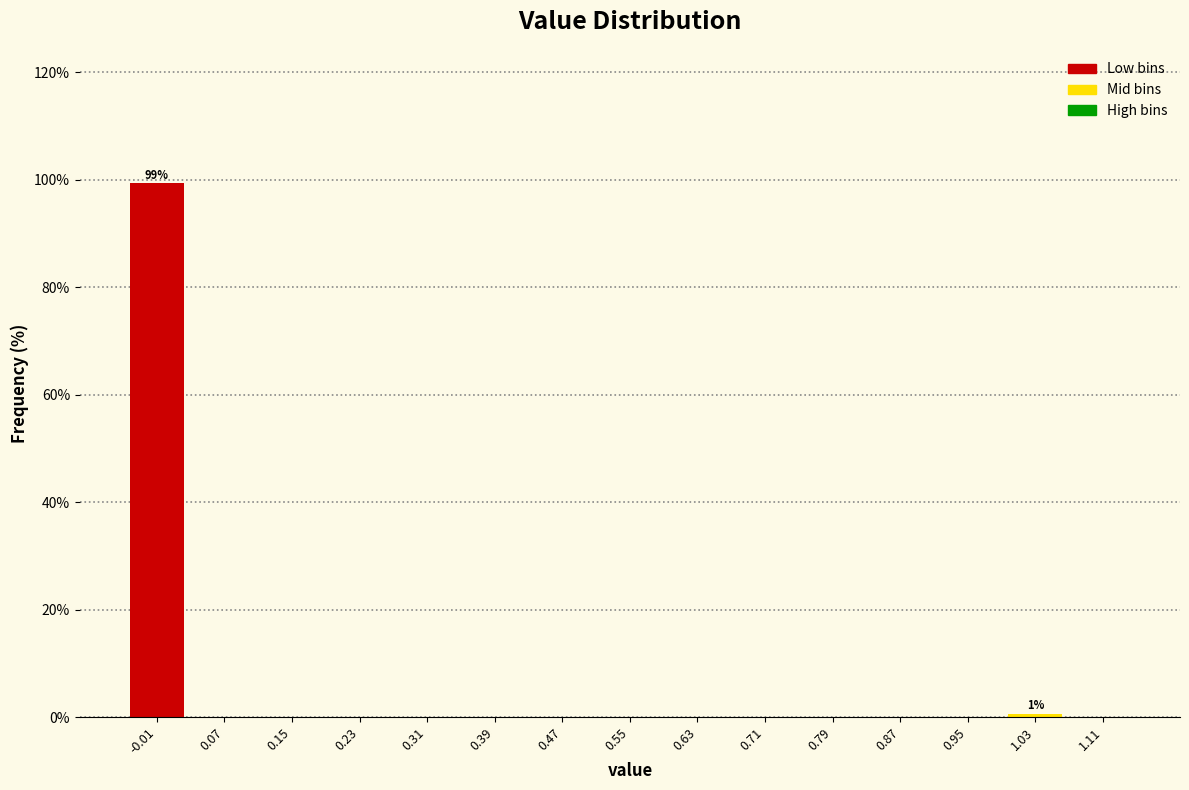

Which range on the x-axis has the tallest bar?

-0.05 to 0.03